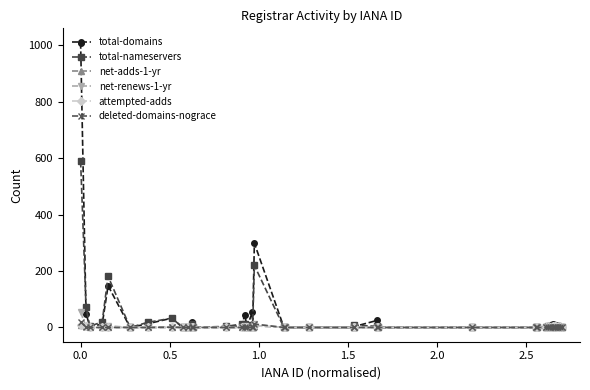

How many values in the net-renews-1-yr series exceed 0?

10